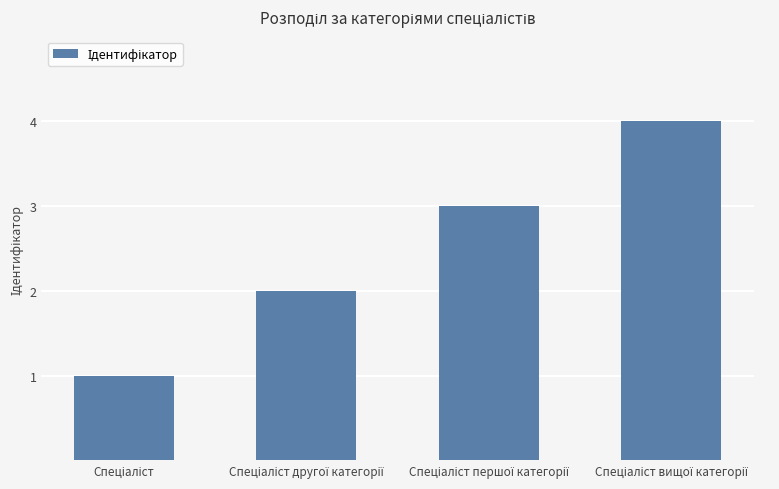

Count the number of categories in the chart.

4